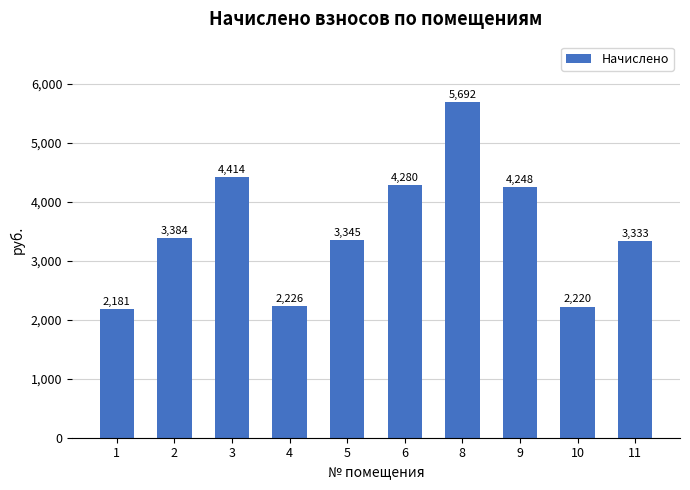

What is the difference between the second highest and minimum values?

2232.4